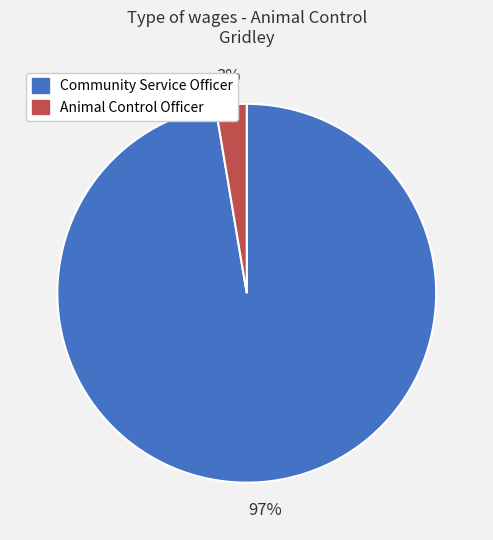

Count the number of slices in the pie.

2